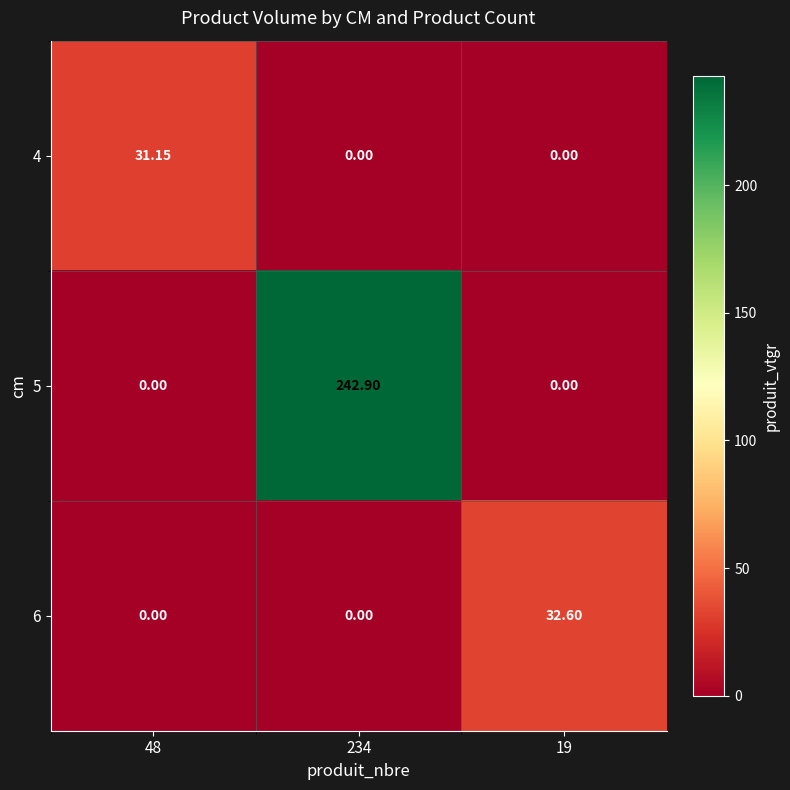

List the series in order of their peak value, highest first.

5, 6, 4